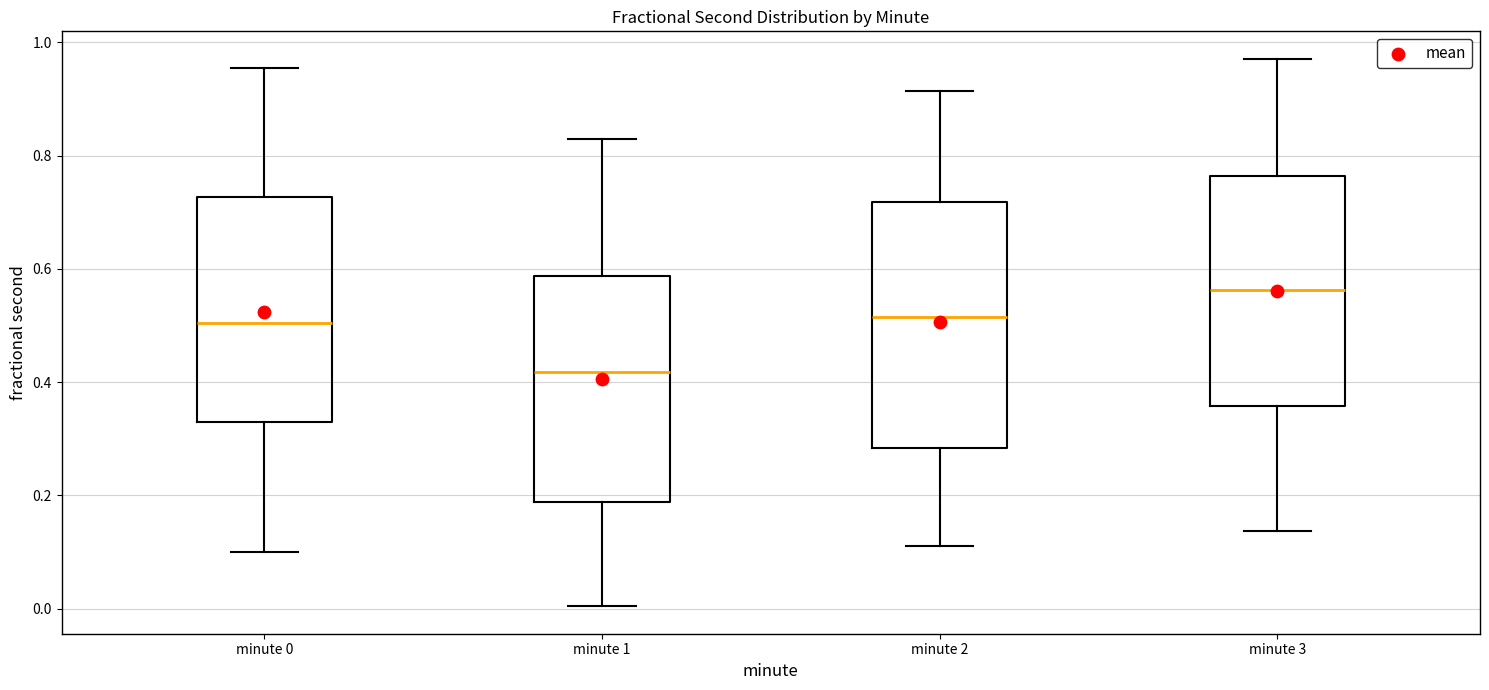

Comparing the boxes themselves (not the whiskers), which one is the tallest?

minute 2